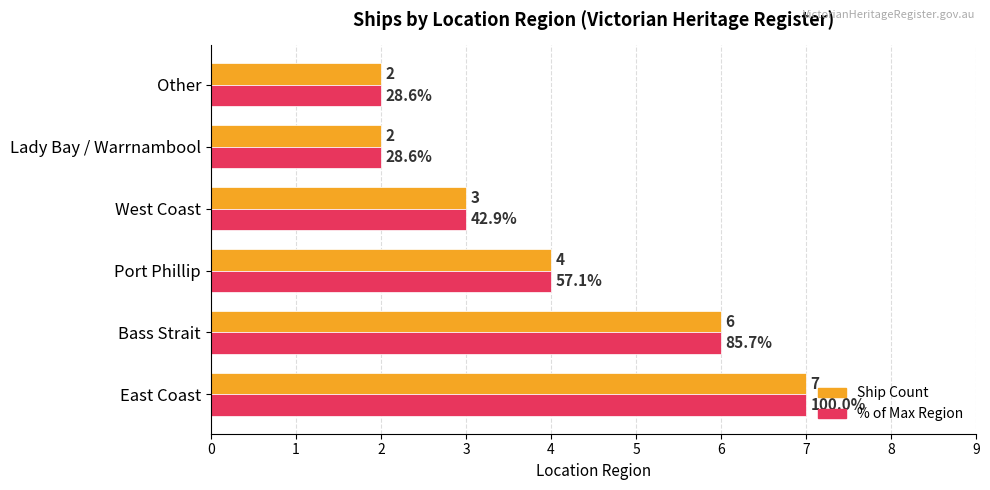

Which label corresponds to the largest value in the chart?

East Coast